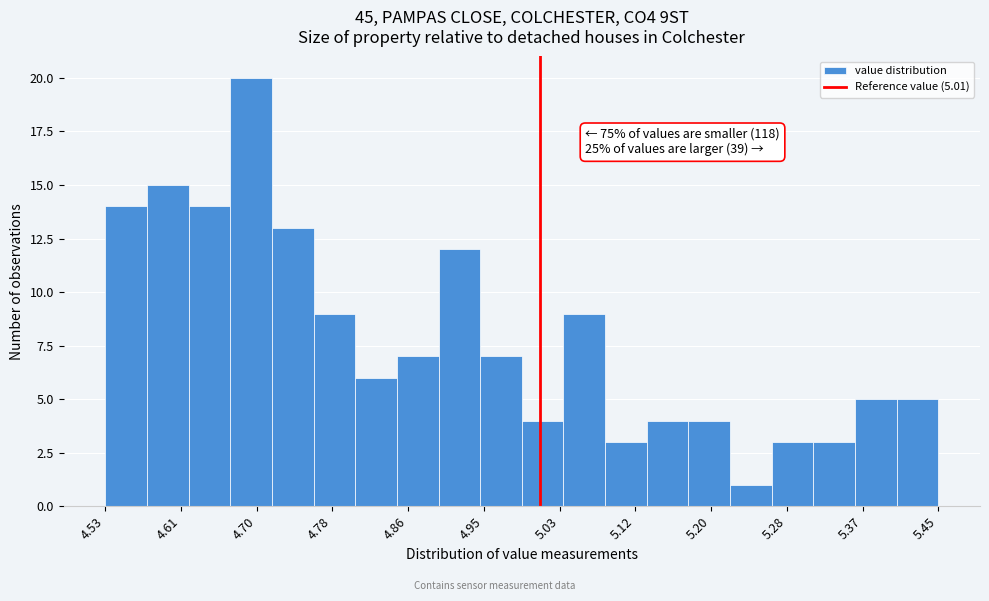

Which range on the x-axis has the tallest bar?

4.668 to 4.714